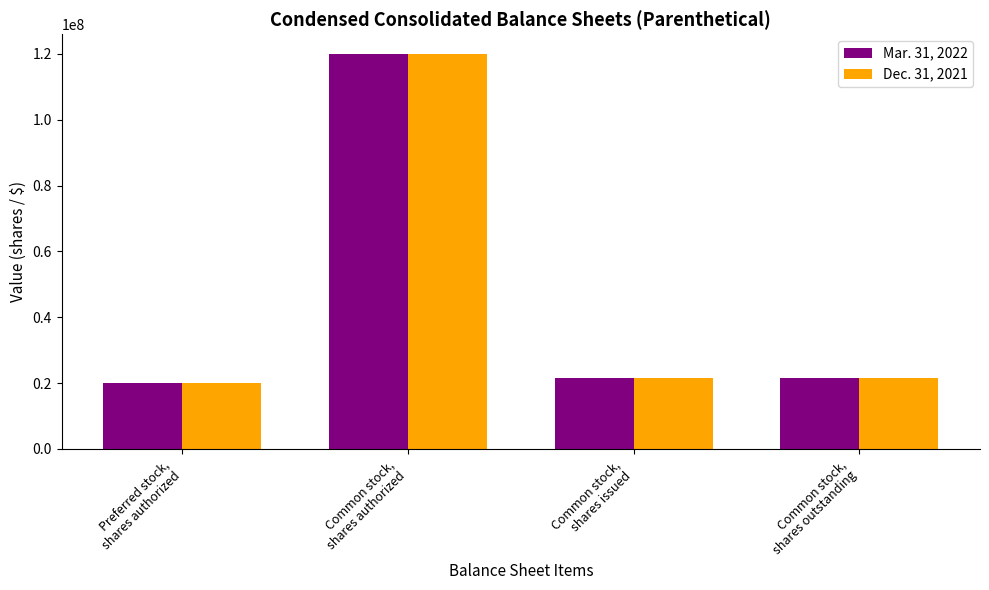

Reading right to left, list all the values displayed in this chart.

Mar. 31, 2022: Common stock,
shares outstanding=21588000	Common stock,
shares issued=21588000	Common stock,
shares authorized=120000000	Preferred stock,
shares authorized=20000000
Dec. 31, 2021: Common stock,
shares outstanding=21579000	Common stock,
shares issued=21579000	Common stock,
shares authorized=120000000	Preferred stock,
shares authorized=20000000